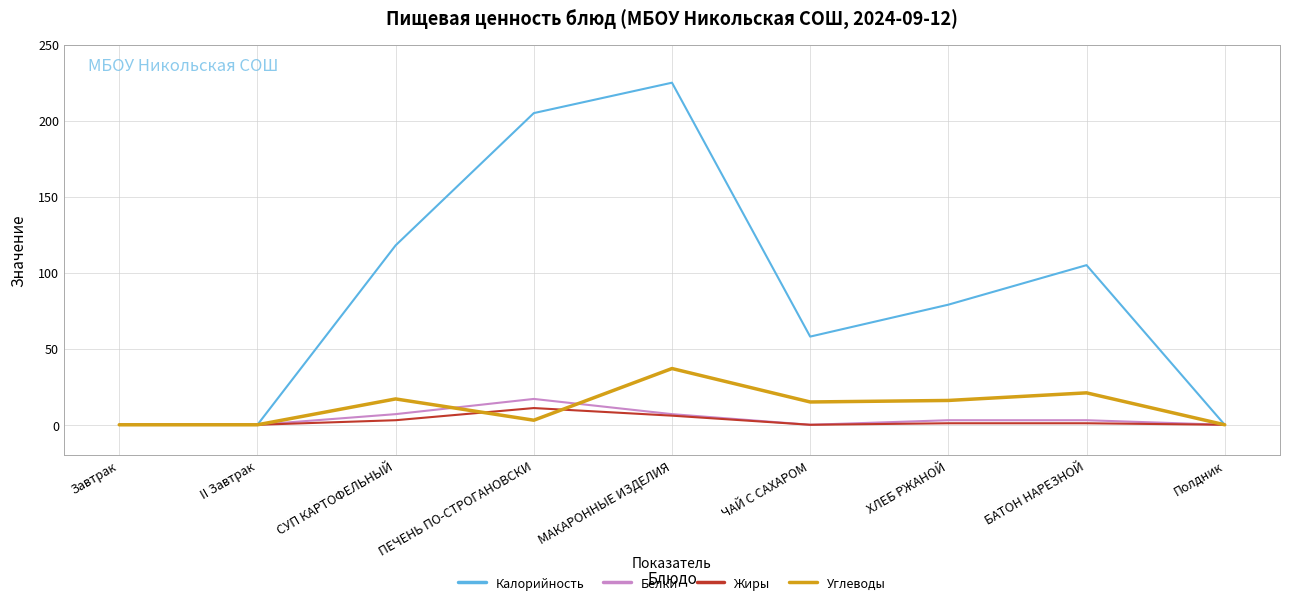

At which label does Углеводы reach its peak?

МАКАРОННЫЕ ИЗДЕЛИЯ